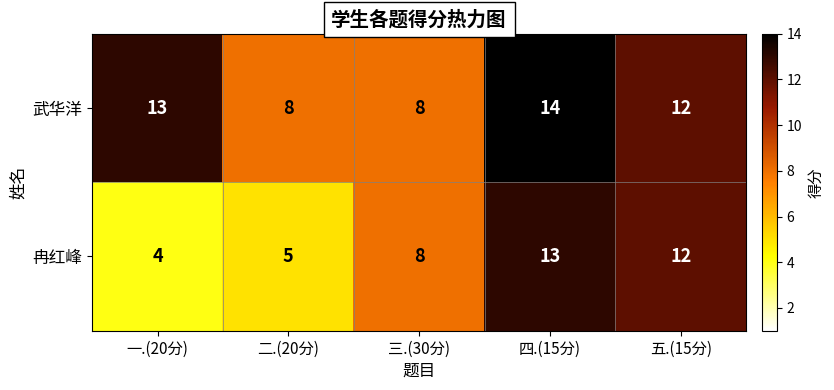

Reading left to right, what are all the values shown in this chart?

武华洋: 13	8	8	14	12
冉红峰: 4	5	8	13	12